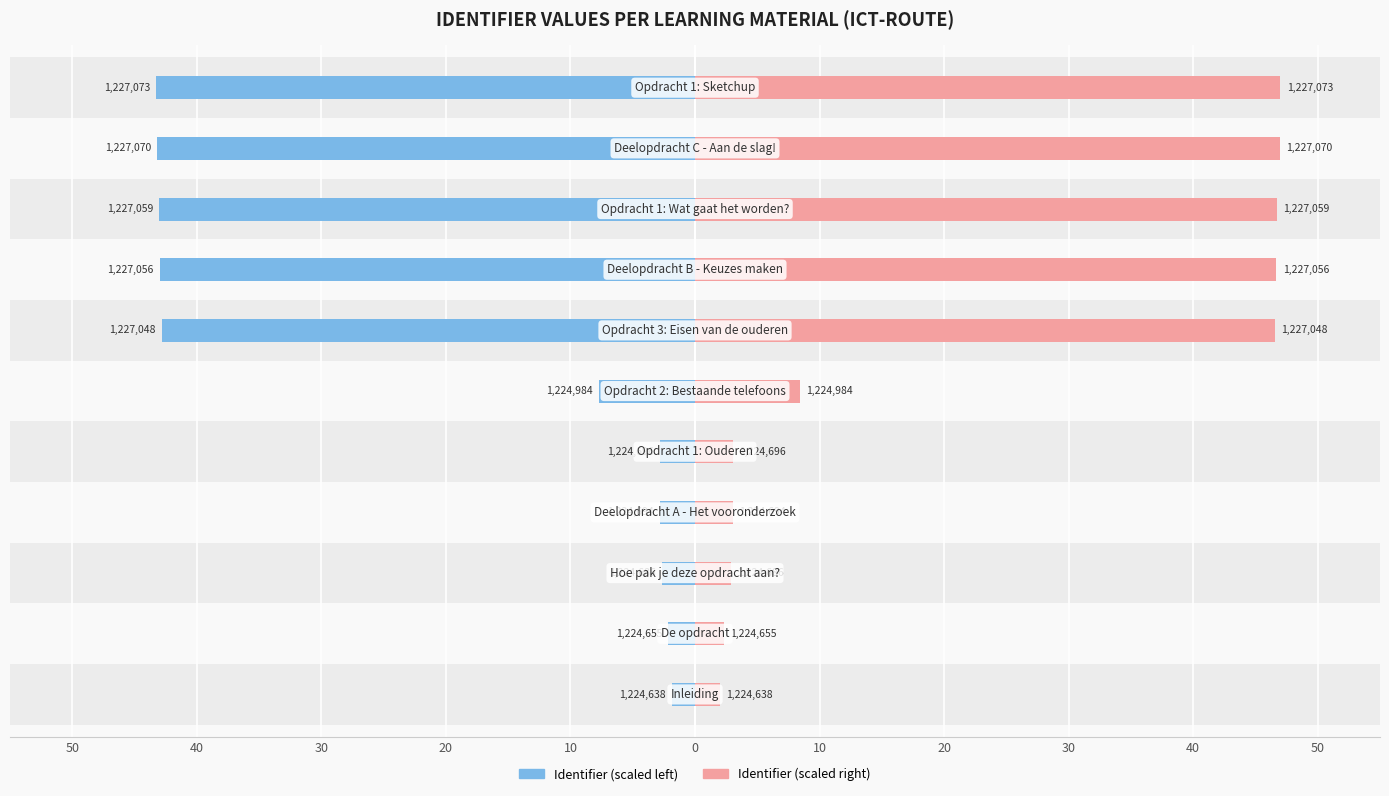

Reading left to right, list all the values displayed in this chart.

Identifier (scaled left): 1.8	2.1	2.7	2.8	2.8	7.7	42.8	43.0	43.0	43.2	43.2
Identifier (scaled right): 2.0	2.3	2.9	3.0	3.1	8.4	46.5	46.7	46.7	46.9	47.0